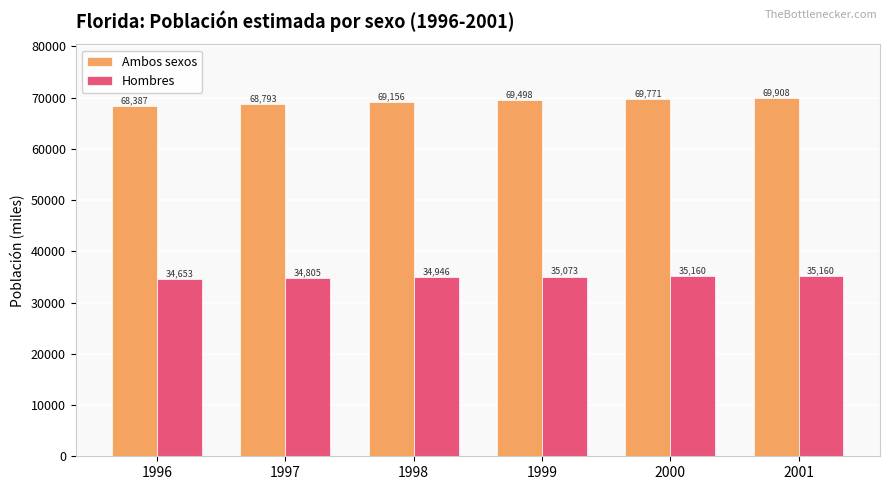

At 2001, list the series in order from largest to smallest.

Ambos sexos, Hombres